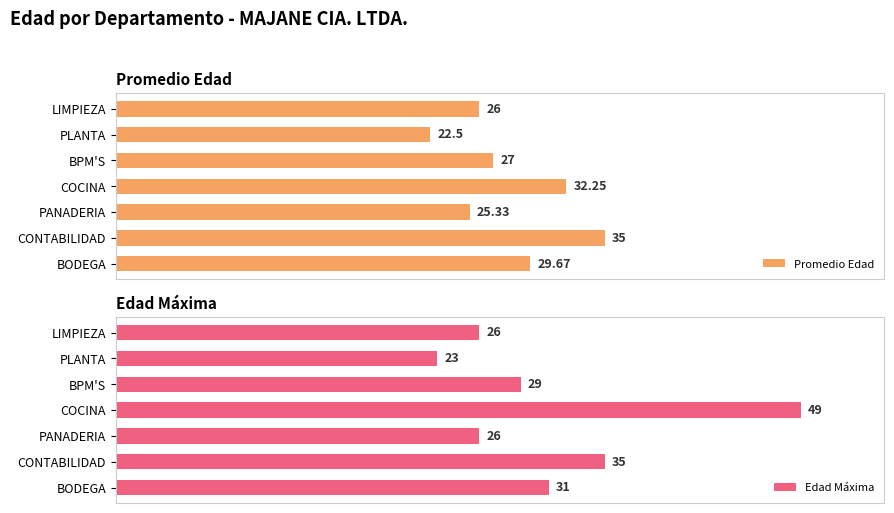

At which label does Edad Máxima reach its peak?

COCINA